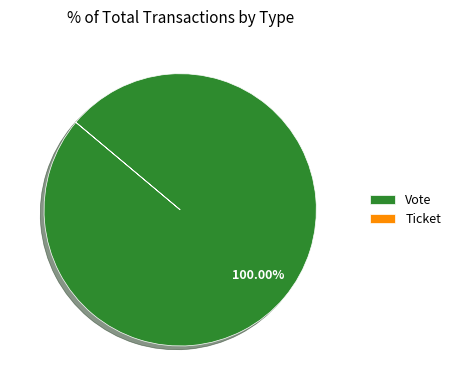

Does any single category account for the majority?

Yes